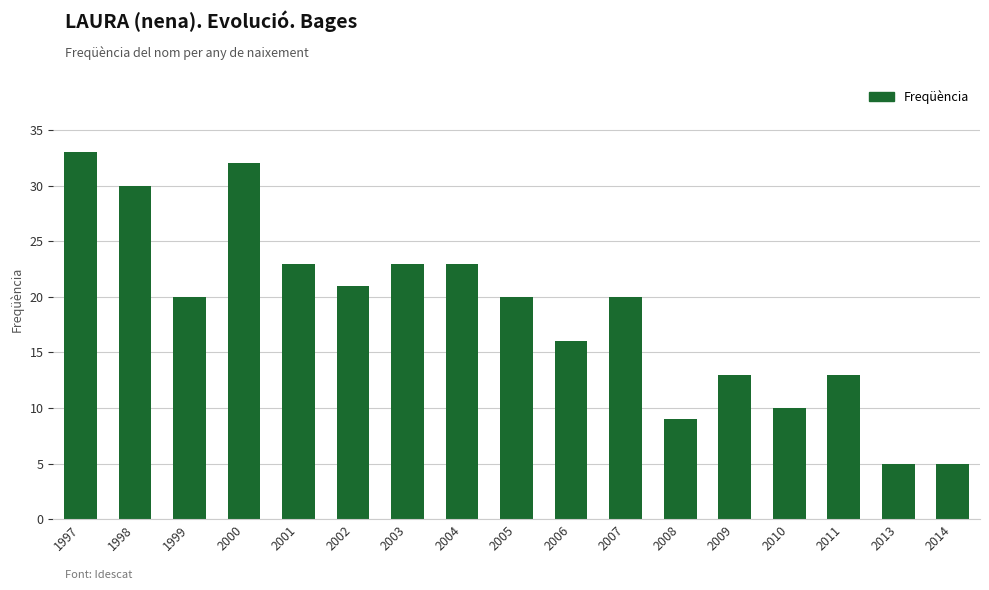

True or false: the data shows 53 at 1997.

False